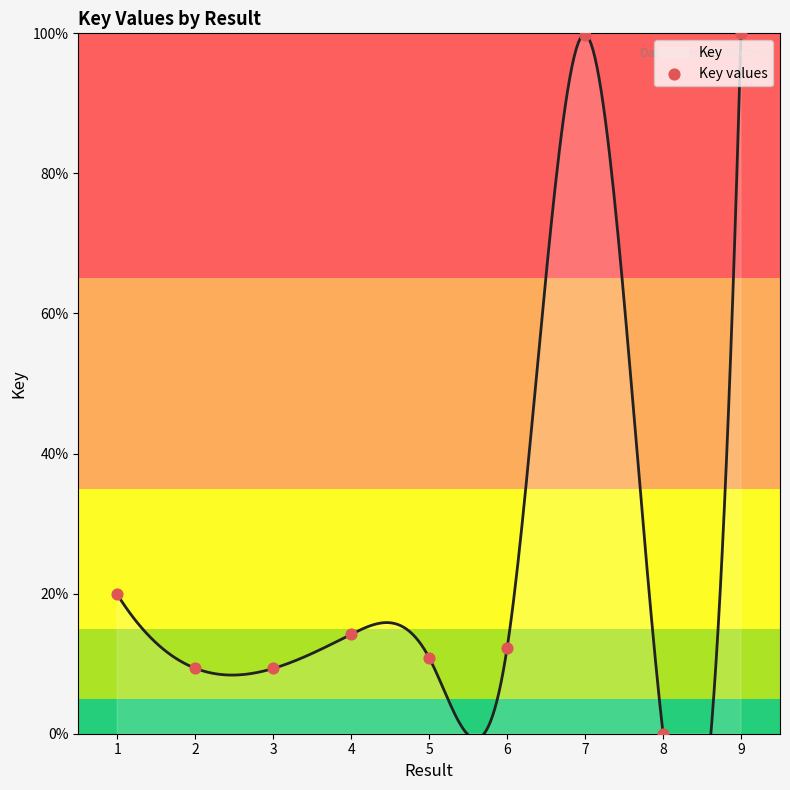

Approximately how many times larger is the value at 1 compared to 5?

1.8